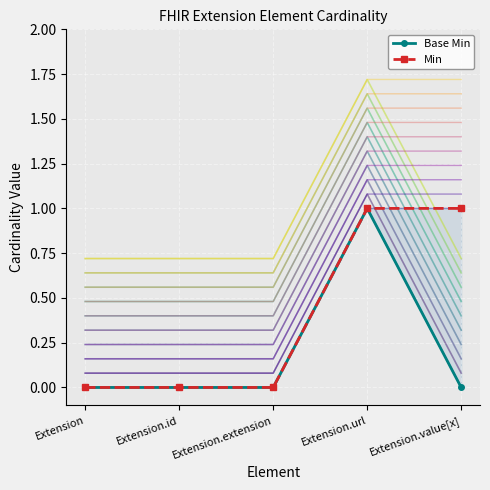

The value of Min at Extension.extension is 1. True or false?

False